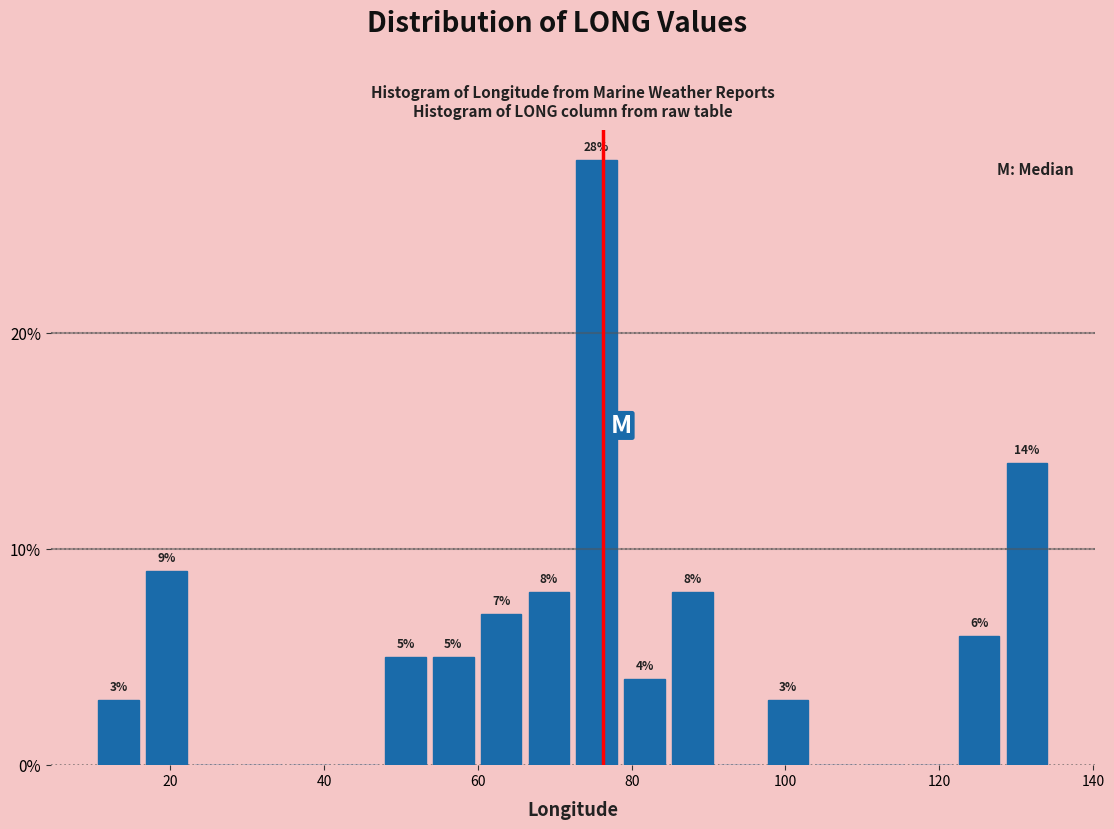

Read against the x-axis, roughly where is the centre of the tallest bar?

76